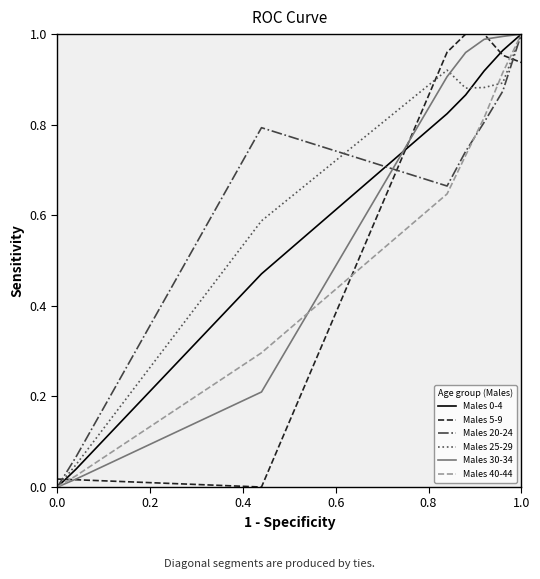

After their last crossing, which series has the higher values: Males 5-9 or Males 20-24?

Males 20-24